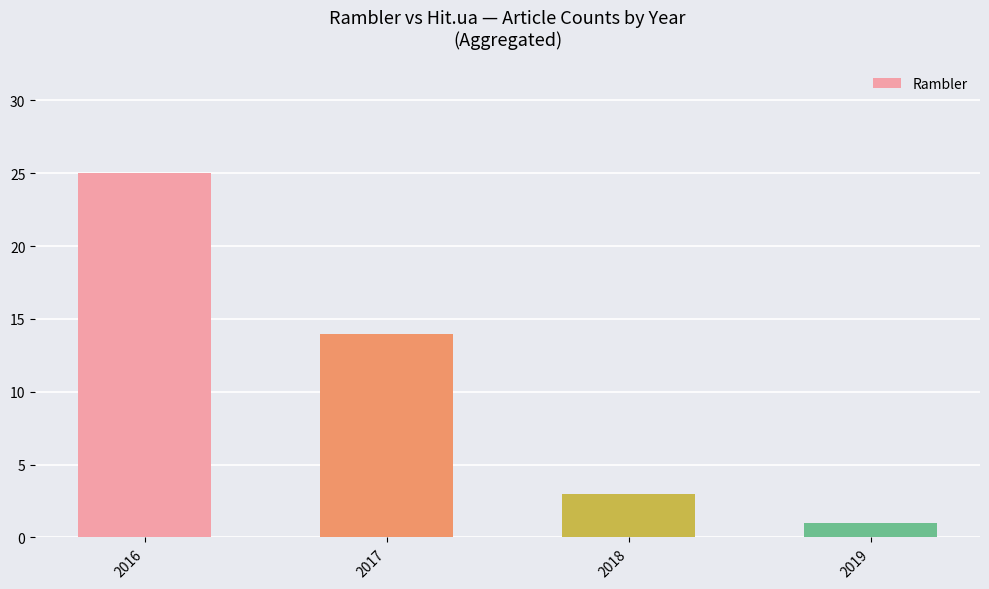

At which label is the value closest to 13?

2017